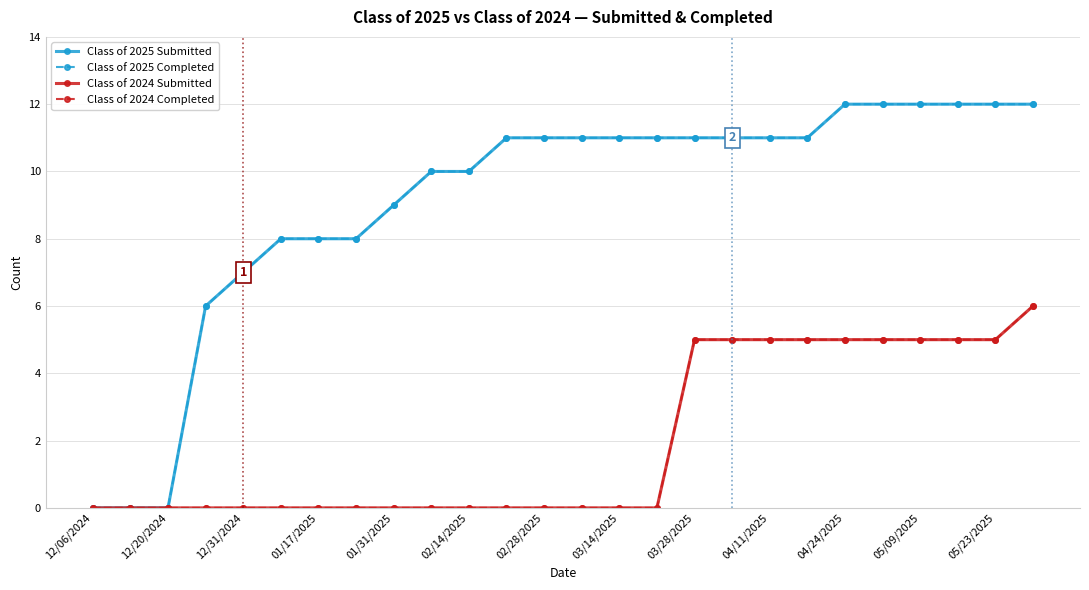

What are all the series names shown in the legend?

Class of 2025 Submitted, Class of 2025 Completed, Class of 2024 Submitted, Class of 2024 Completed